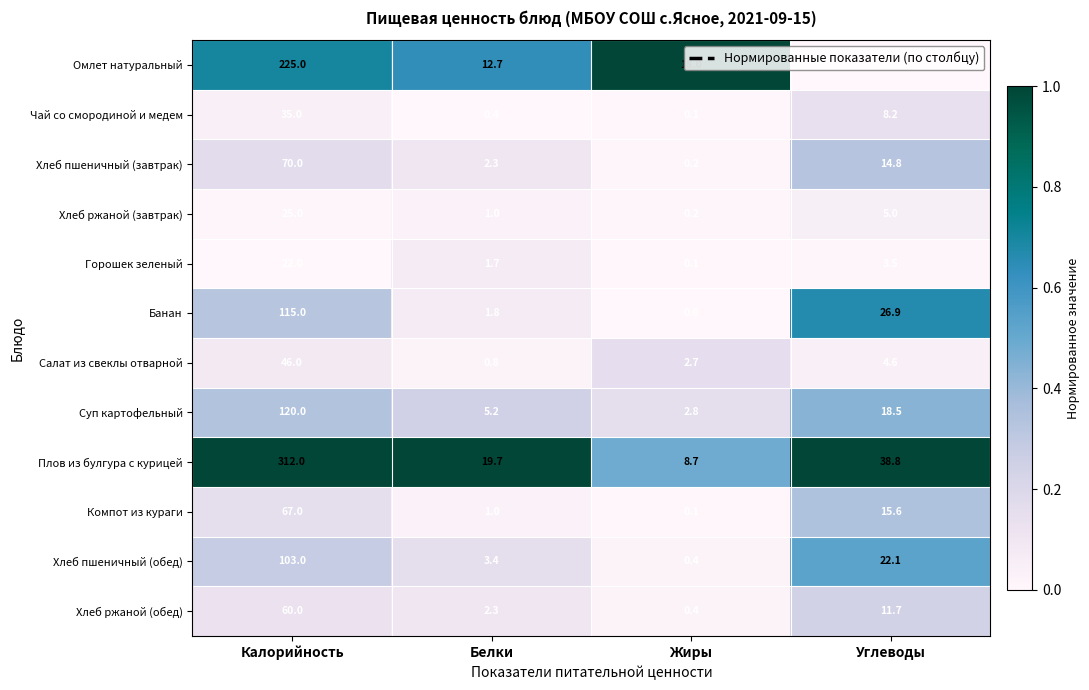

Which label corresponds to the largest value in the chart?

Калорийность